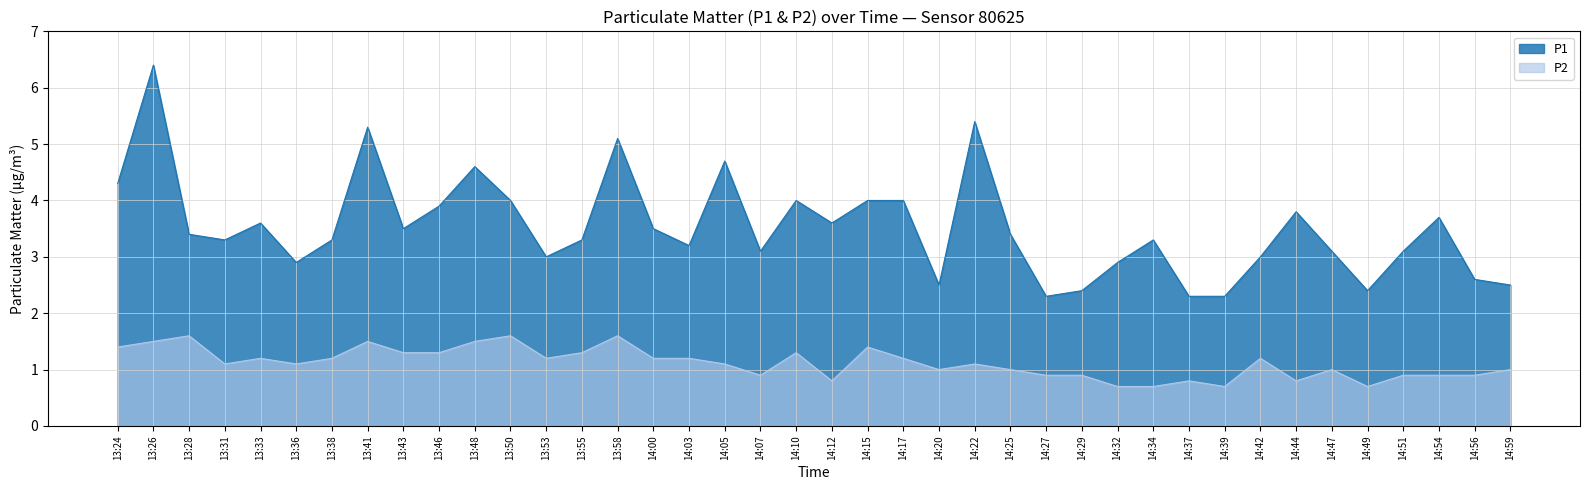

List the labels in order of P1 value, largest first.

13:26, 14:22, 13:41, 13:58, 14:05, 13:48, 13:24, 13:50, 14:10, 14:15, 14:17, 13:46, 14:44, 14:54, 13:33, 14:12, 13:43, 14:00, 13:28, 14:25, 13:31, 13:38, 13:55, 14:34, 14:03, 14:07, 14:47, 14:51, 13:53, 14:42, 13:36, 14:32, 14:56, 14:20, 14:59, 14:29, 14:49, 14:27, 14:37, 14:39